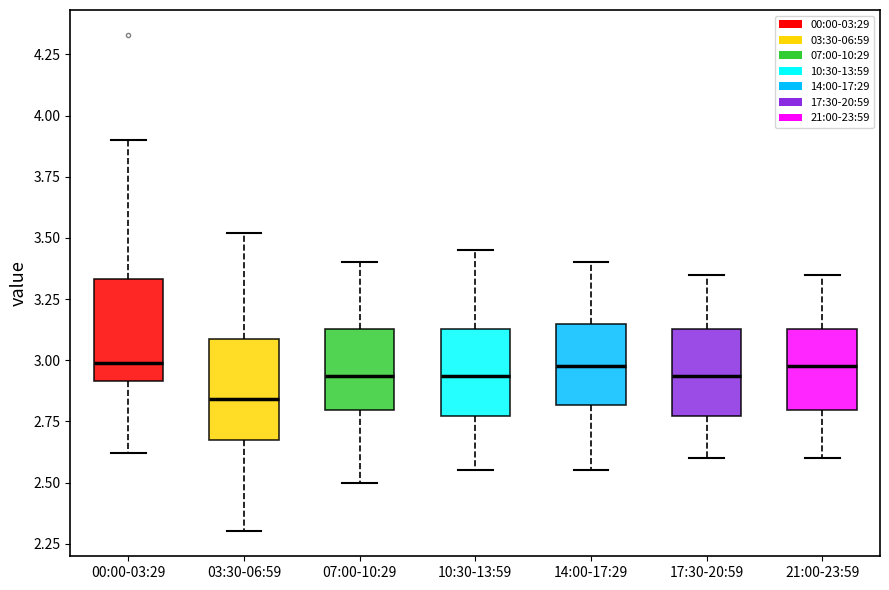

Which box has the lowest median line?

03:30-06:59